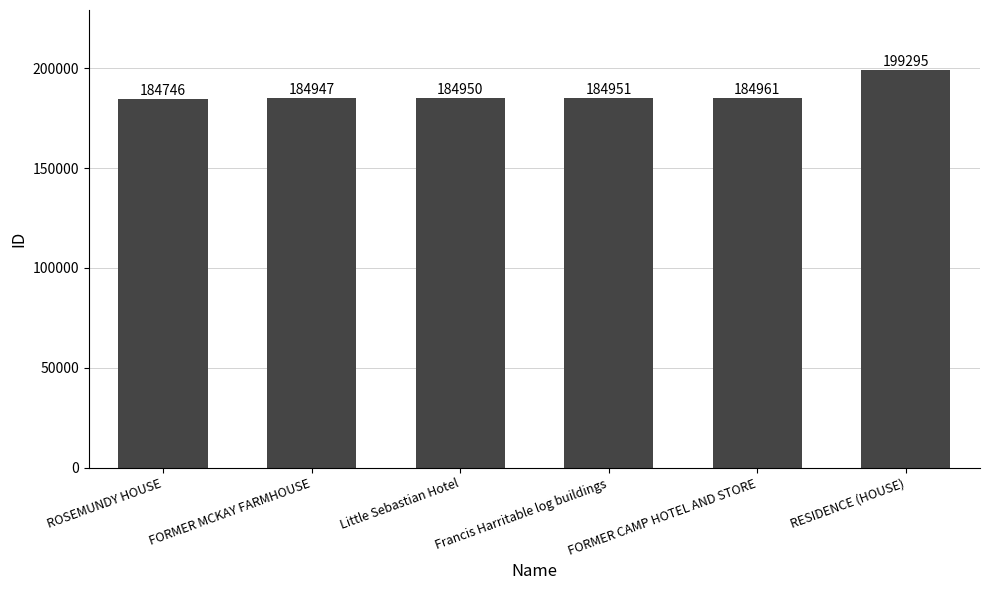

What is the change in value from FORMER MCKAY FARMHOUSE to FORMER CAMP HOTEL AND STORE?

+14